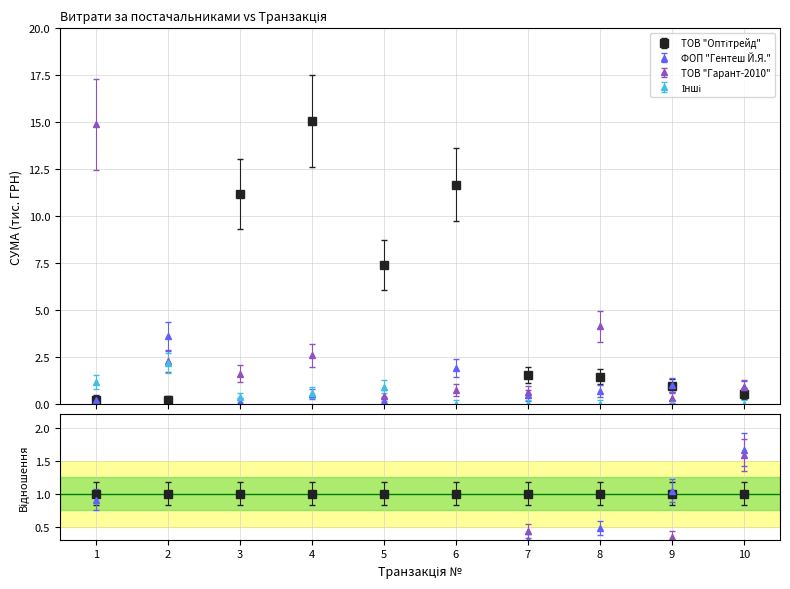

Which category has the lowest value in the Інші series?

6